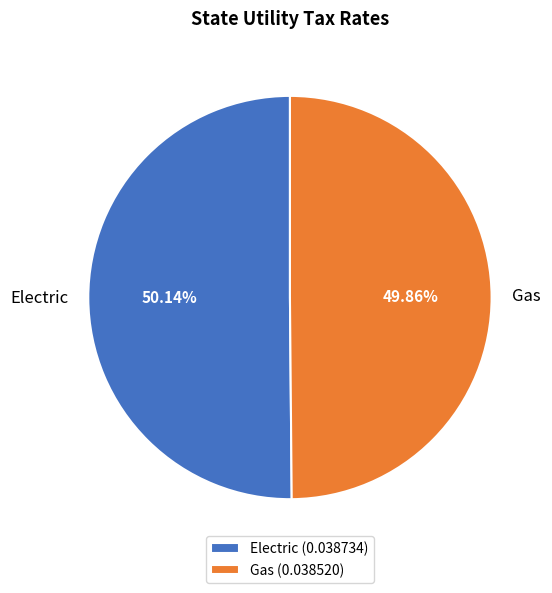

What percentage do Electric and Gas together represent?

100.0%